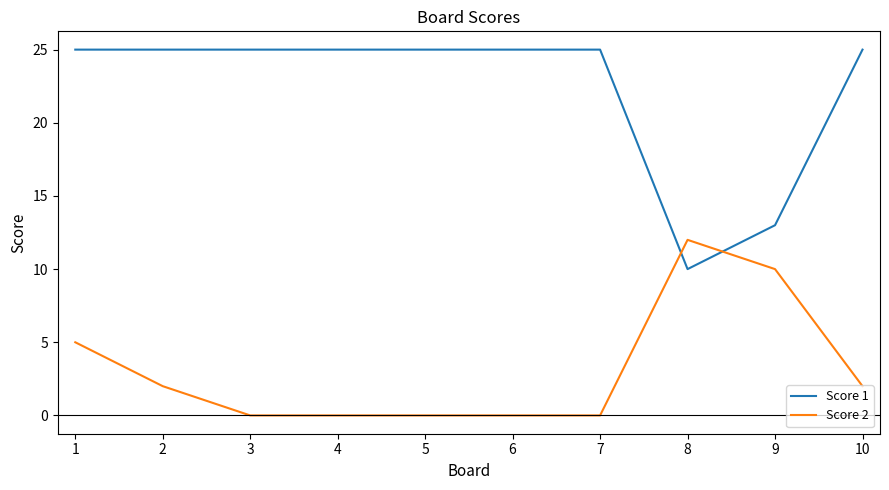

What are all the series names shown in the legend?

Score 1, Score 2